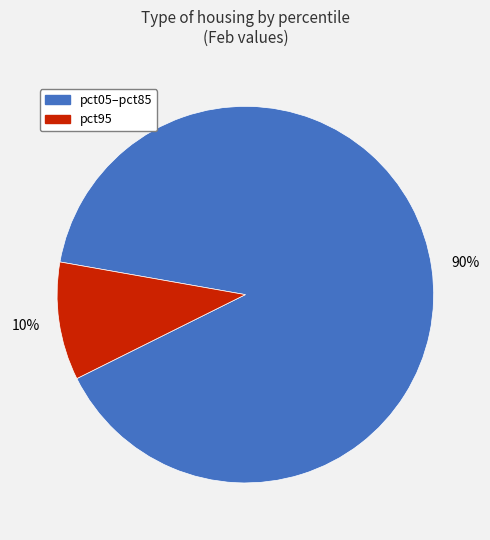

Is there any slice that represents more than half of the pie?

Yes